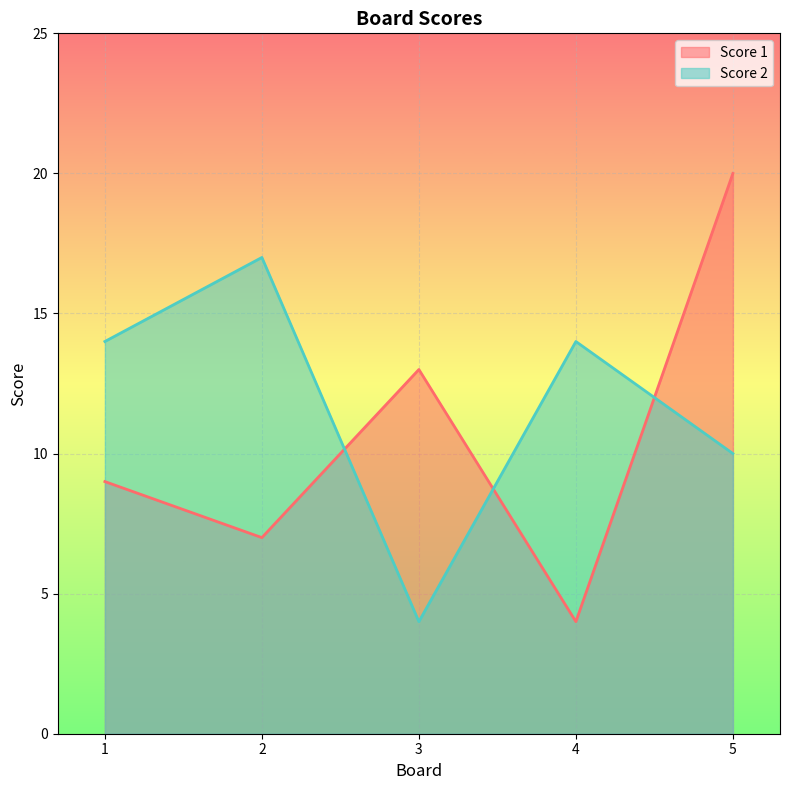

What are all the series names shown in the legend?

Score 1, Score 2